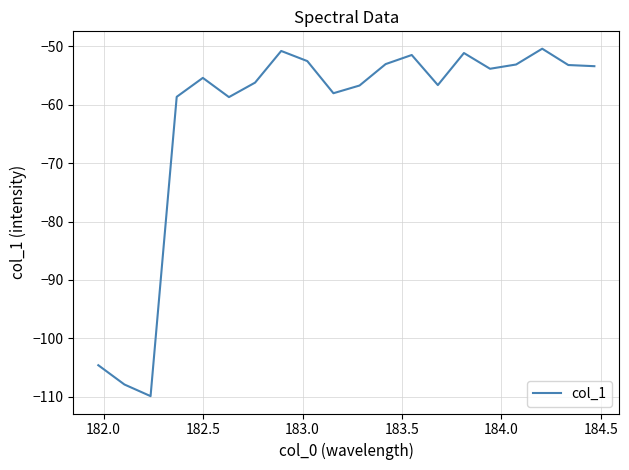

What is the maximum value shown in the chart?

-50.4